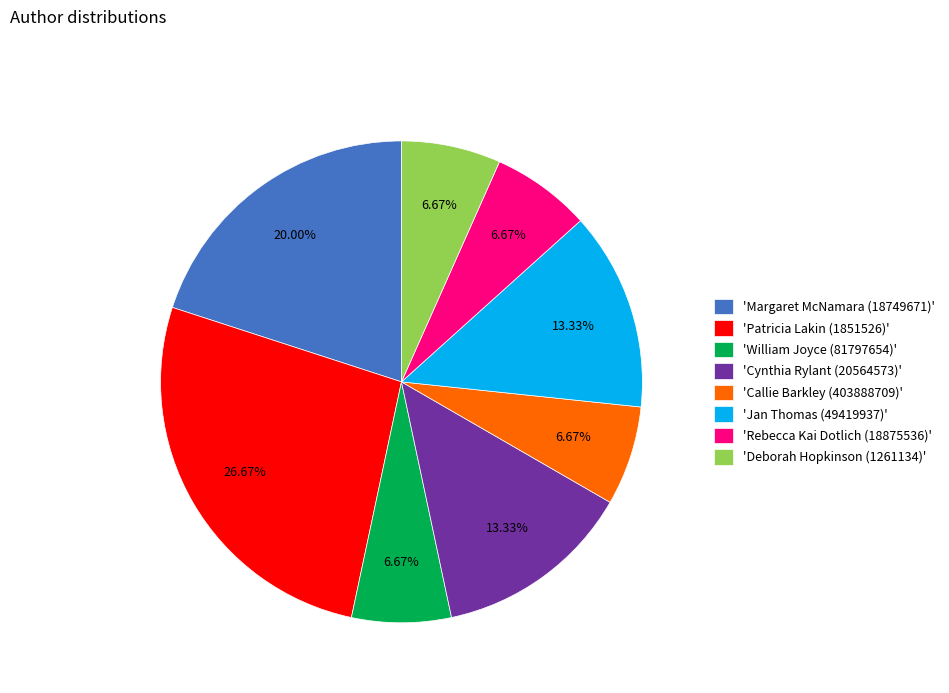

Is there a majority slice in this chart?

No